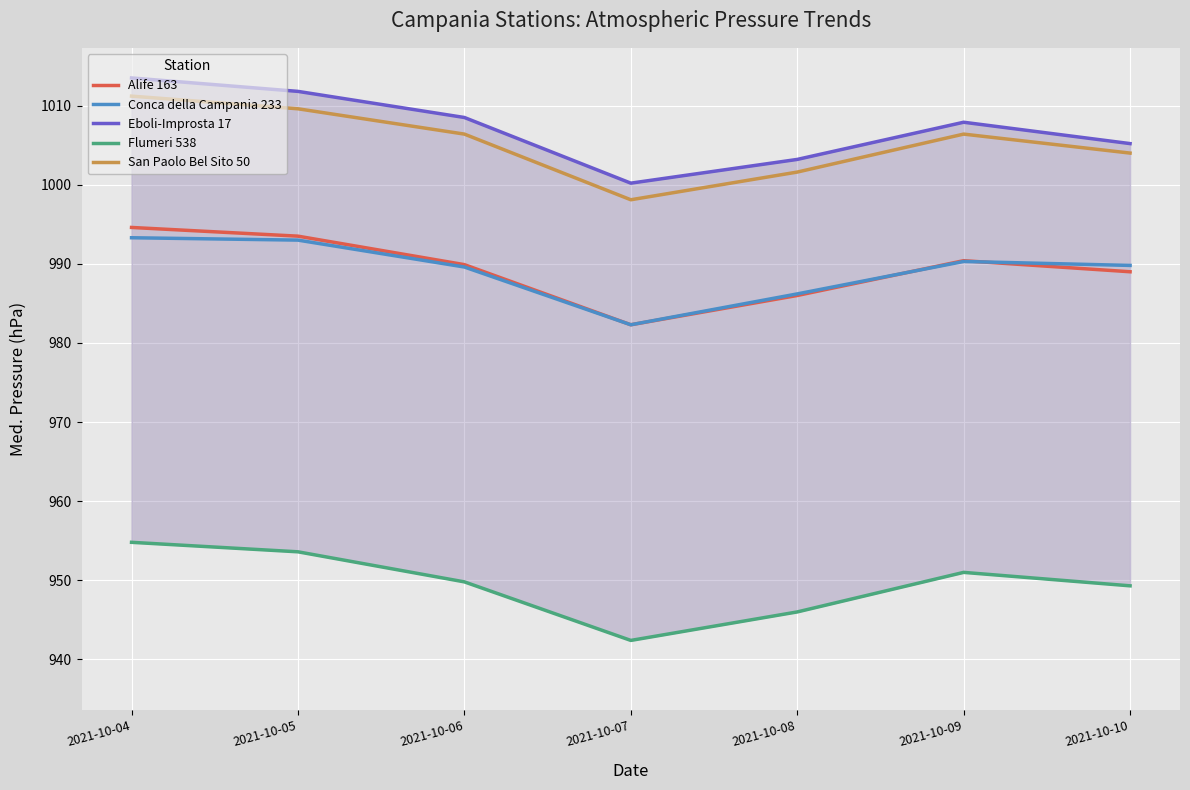

Rank the series at 2021-10-04 from highest to lowest value.

Eboli-Improsta 17, San Paolo Bel Sito 50, Alife 163, Conca della Campania 233, Flumeri 538